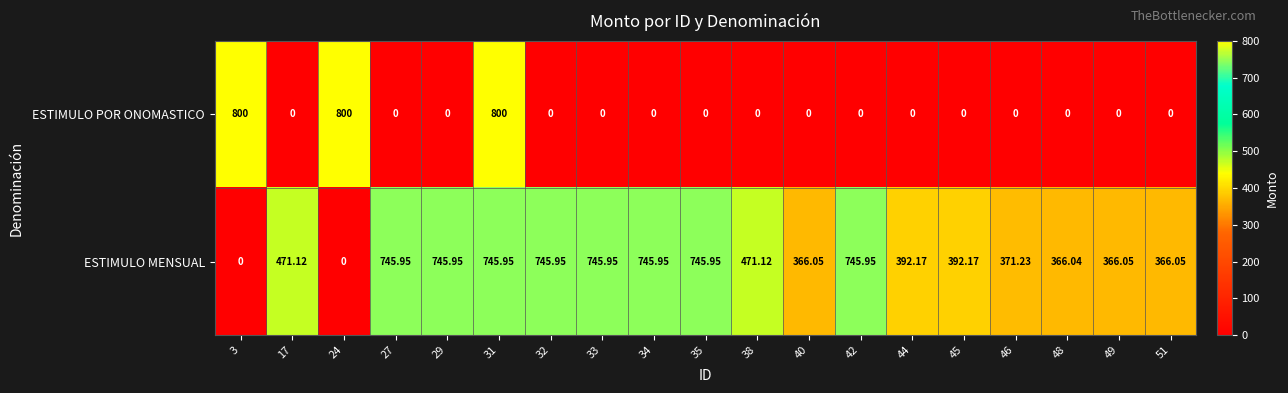

Which series has the widest spread of values?

ESTIMULO POR ONOMASTICO